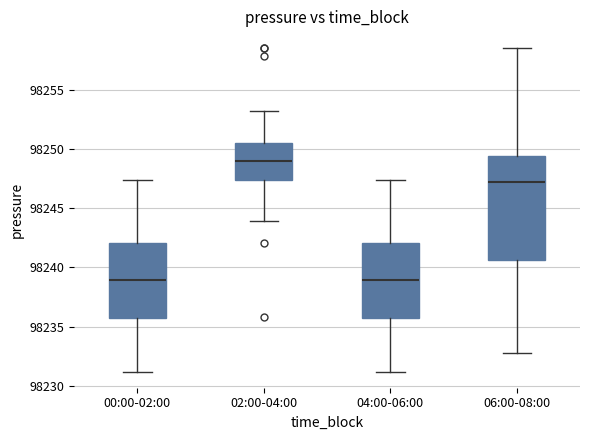

Reading left to right, transcribe this box plot: for each box, give where its median line is, the range the box spans, and where its two whiskers end, as read against the y-axis. The values are not printed on the chart, so give them approximately, as read against the axis.

00:00-02:00: median 98239.0, box 98235.5 to 98242.0, whiskers 98231.0 to 98247.5
02:00-04:00: median 98249.0, box 98247.5 to 98250.5, whiskers 98244.0 to 98253.0
04:00-06:00: median 98239.0, box 98235.5 to 98242.0, whiskers 98231.0 to 98247.5
06:00-08:00: median 98247.0, box 98240.5 to 98249.5, whiskers 98233.0 to 98258.5